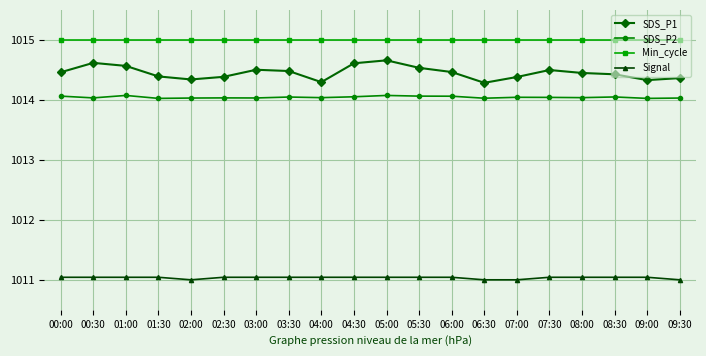

What are all the series names shown in the legend?

SDS_P1, SDS_P2, Min_cycle, Signal